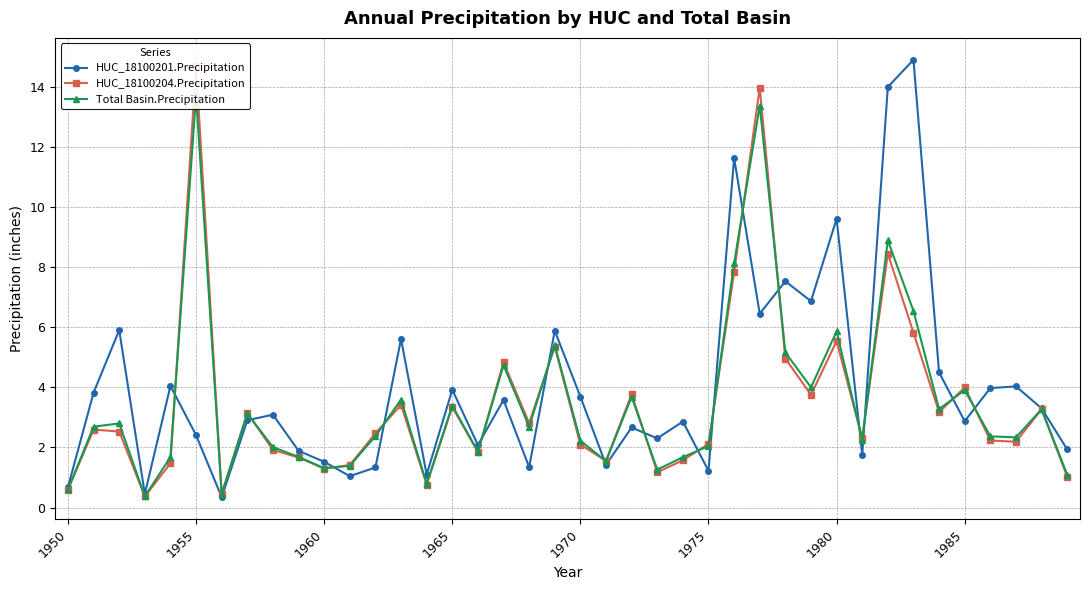

Reading right to left, list all the values displayed in this chart.

HUC_18100201.Precipitation: 1.9	3.3	4.0	4.0	2.9	4.5	14.9	14.0	1.8	9.6	6.9	7.5	6.4	11.6	1.2	2.9	2.3	2.7	1.4	3.7	5.9	1.3	3.6	2.1	3.9	1.1	5.6	1.3	1.0	1.5	1.9	3.1	2.9	0.3	2.4	4.0	0.5	5.9	3.8	0.7
HUC_18100204.Precipitation: 1.0	3.3	2.2	2.2	4.0	3.2	5.8	8.4	2.3	5.5	3.8	5.0	14.0	7.8	2.1	1.6	1.2	3.8	1.6	2.1	5.4	2.8	4.8	1.8	3.3	0.8	3.4	2.5	1.4	1.3	1.7	1.9	3.1	0.5	14.7	1.5	0.4	2.5	2.6	0.6
Total Basin.Precipitation: 1.1	3.3	2.3	2.4	3.9	3.3	6.5	8.9	2.3	5.9	4.0	5.2	13.4	8.1	2.0	1.7	1.3	3.7	1.5	2.2	5.4	2.7	4.7	1.9	3.4	0.8	3.6	2.4	1.4	1.3	1.7	2.0	3.1	0.4	13.7	1.7	0.4	2.8	2.7	0.6